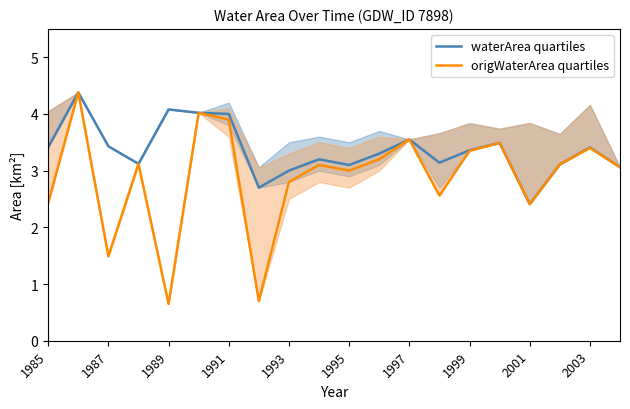

True or false: origWaterArea quartiles has a value of 3.5 at 1985.

False